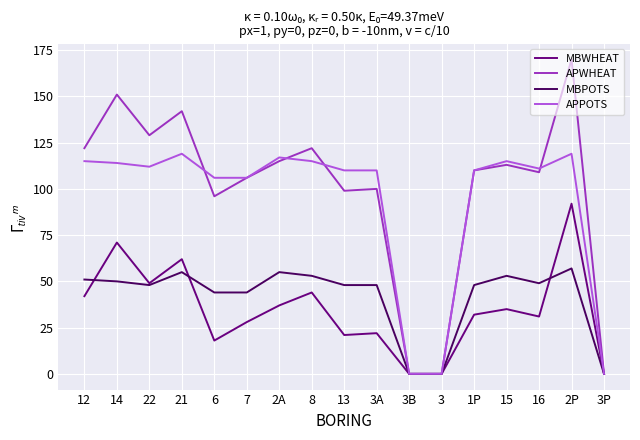

How many lines are shown in the chart?

4